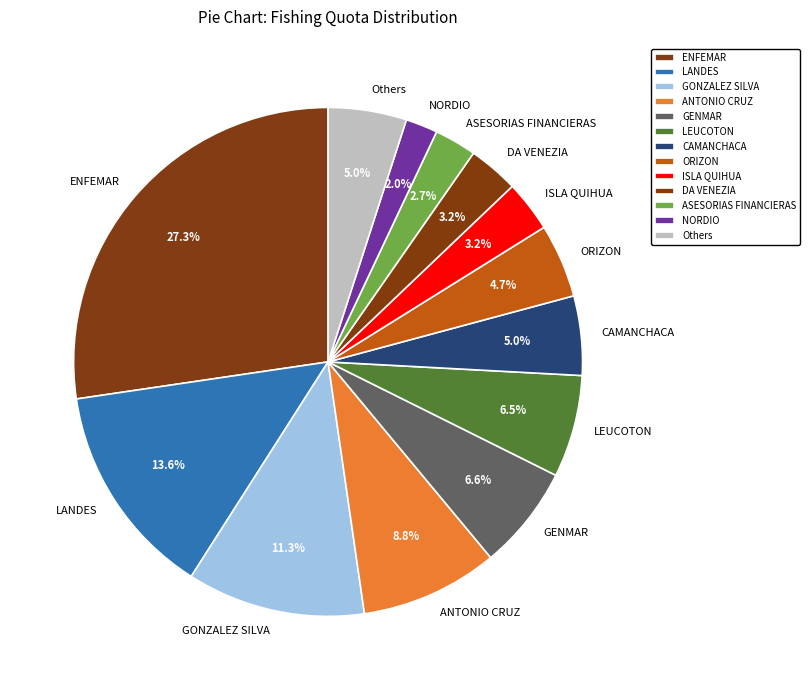

Is ANTONIO CRUZ the majority of the pie?

No